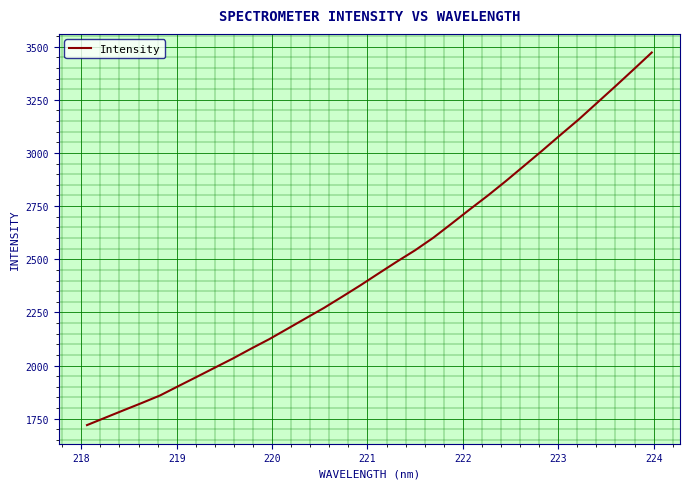

What is the greatest value displayed?

3472.8